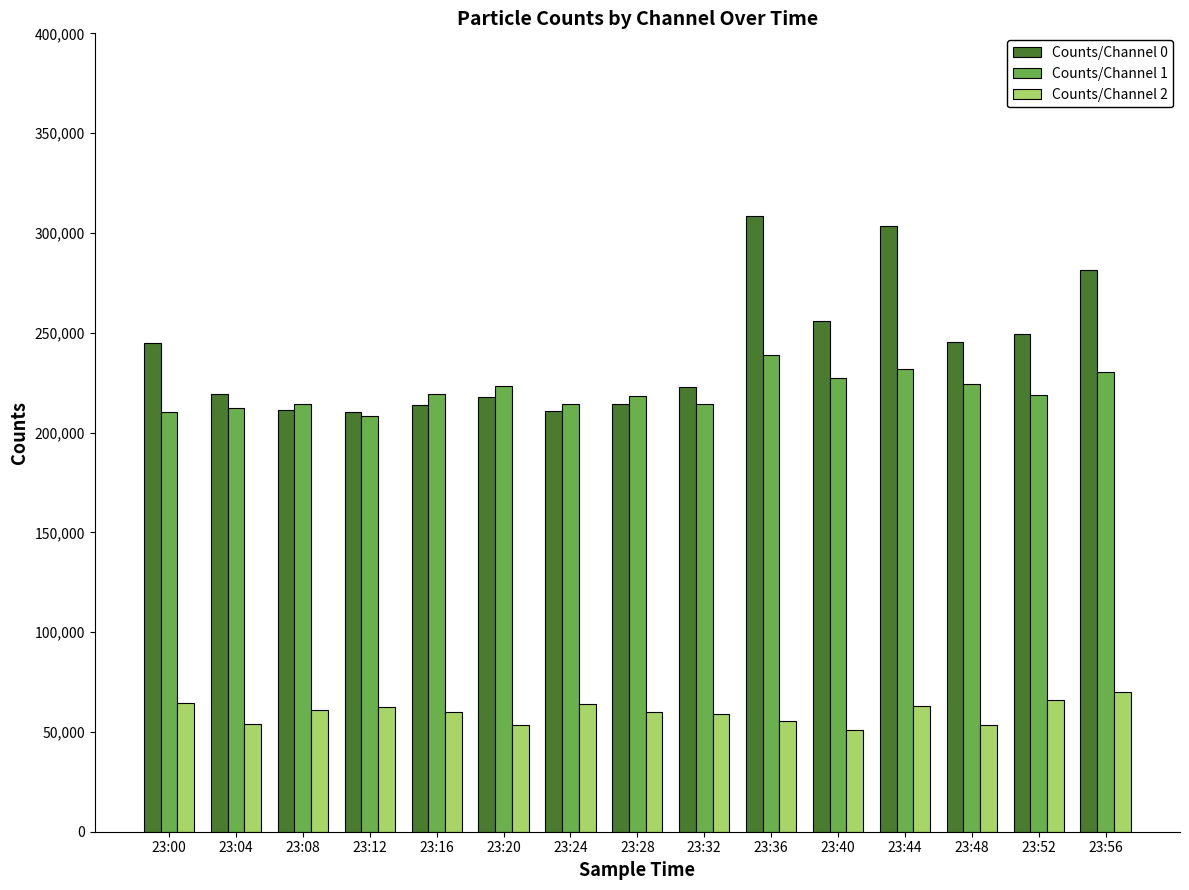

What is the greatest value displayed?

308647